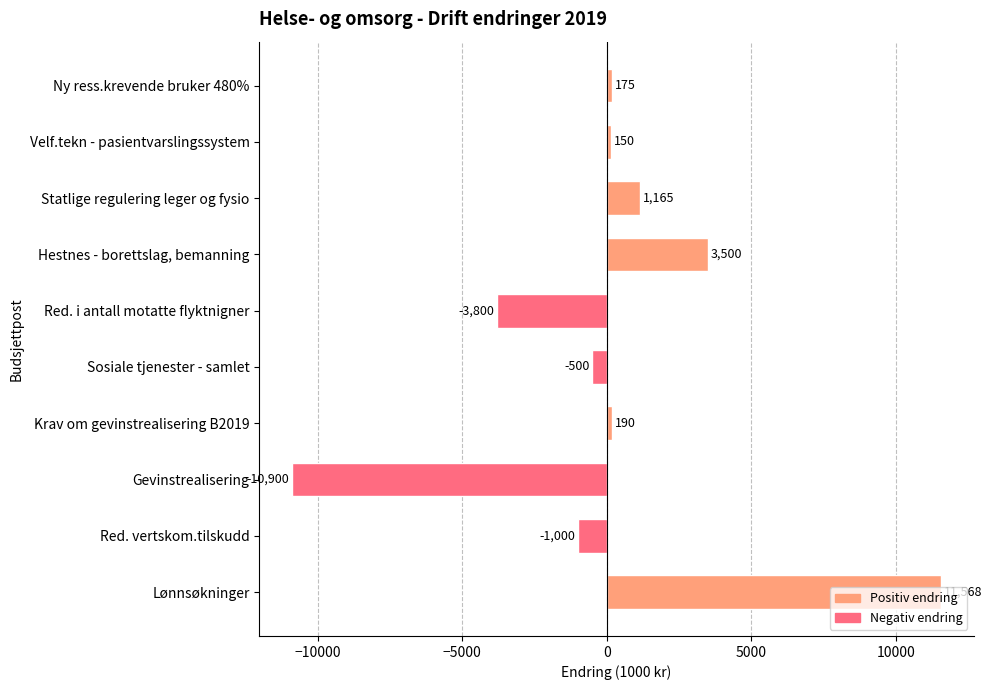

How many series are shown in this chart?

1